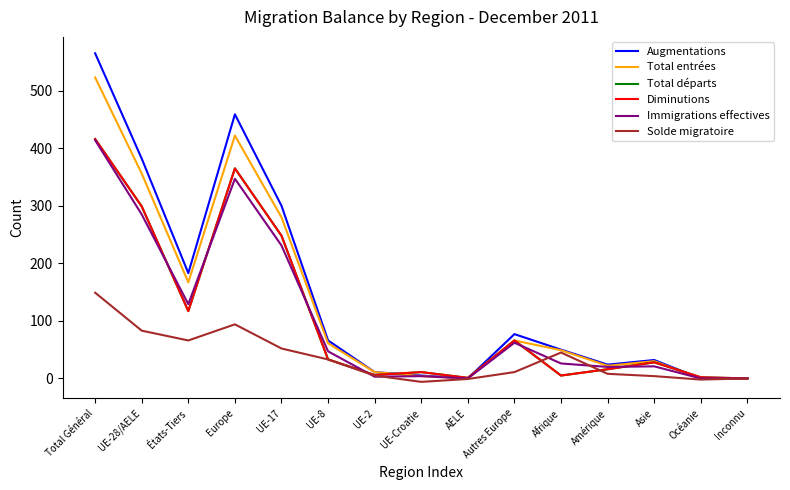

How many lines are shown in the chart?

6